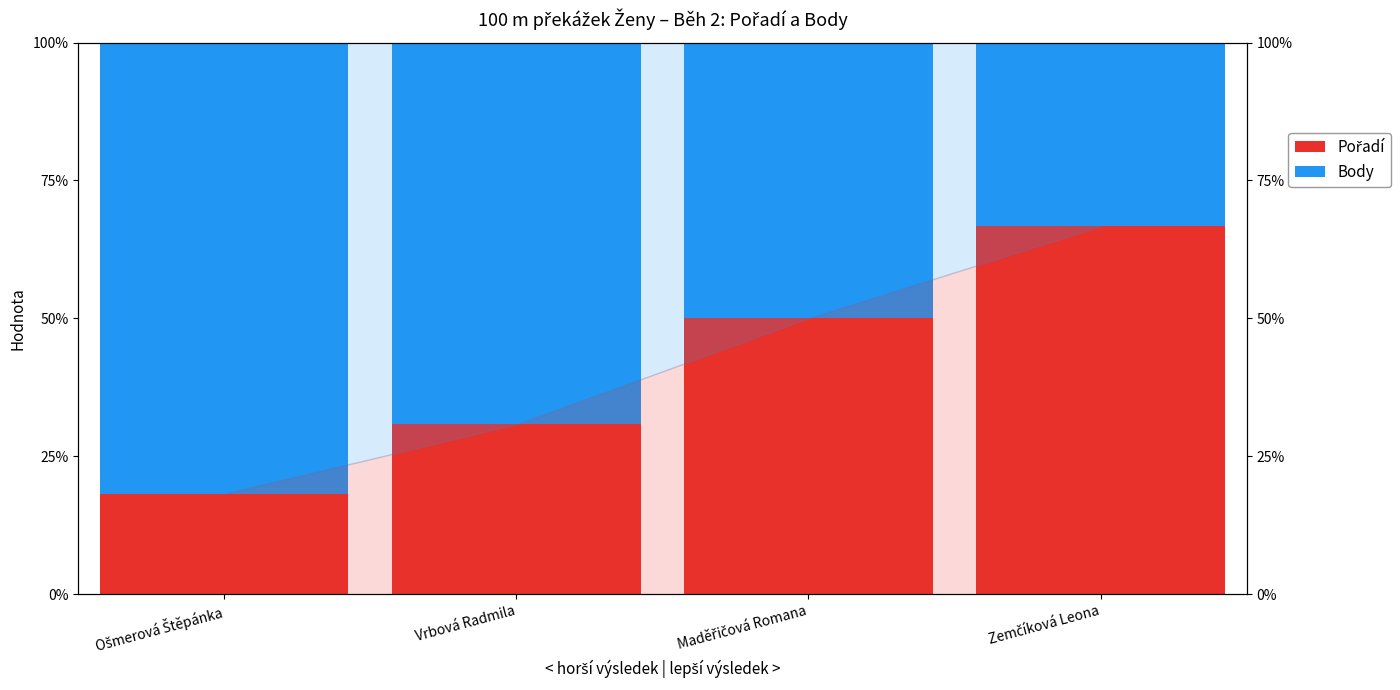

Which series has the largest range (max minus min)?

Body